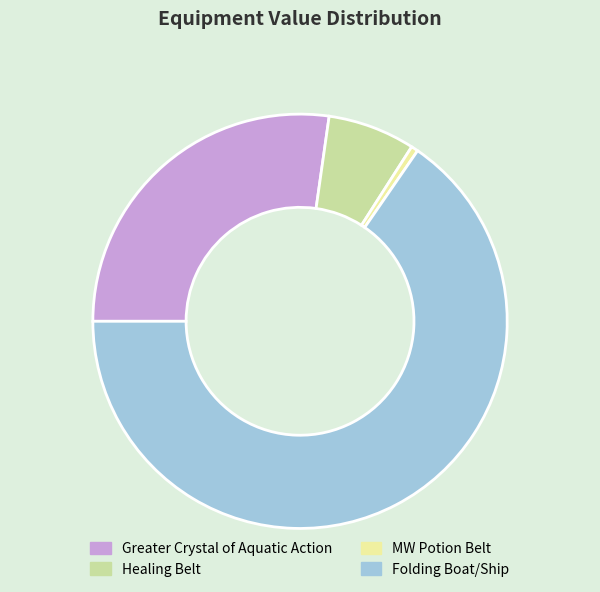

What is the ratio of the value at Healing Belt to the value at MW Potion Belt?

12.5